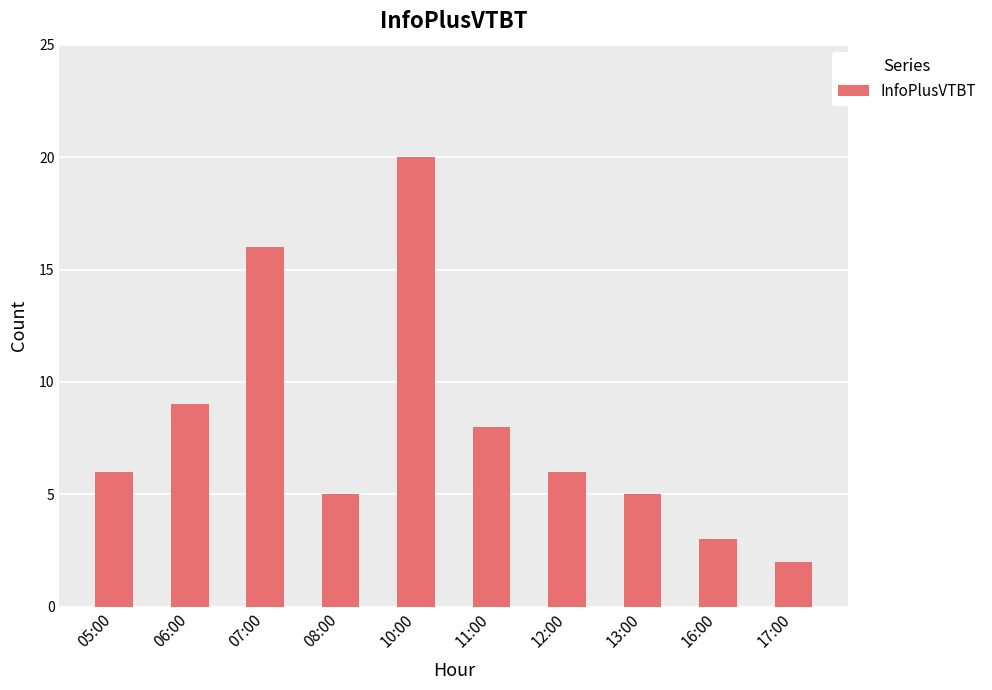

Between 13:00 and 10:00, which is larger?

10:00